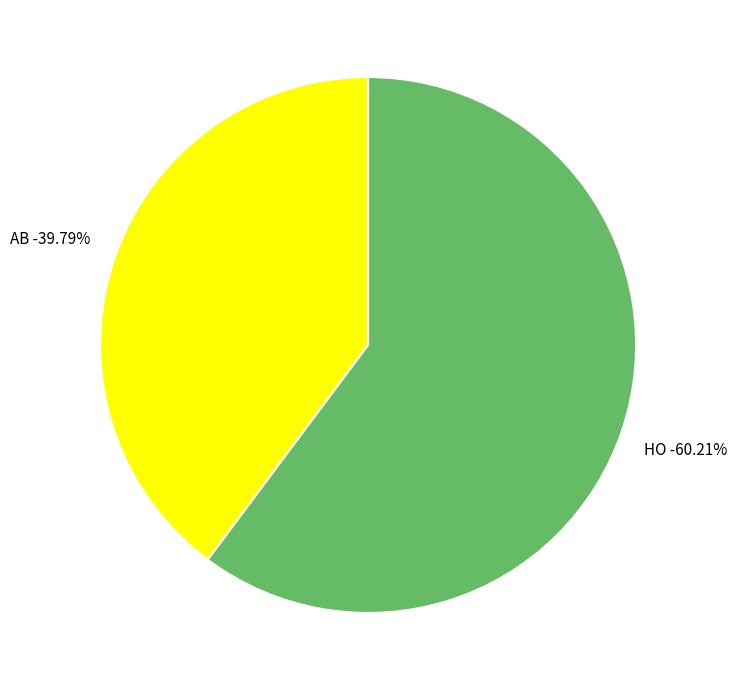

How many slices are in this pie chart?

2